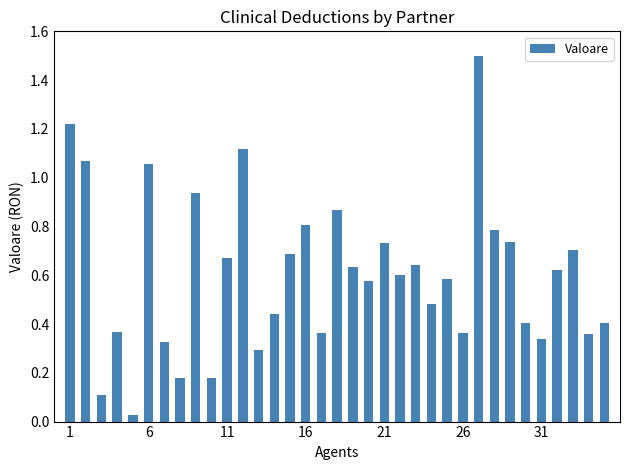

What is the greatest value displayed?

1.5